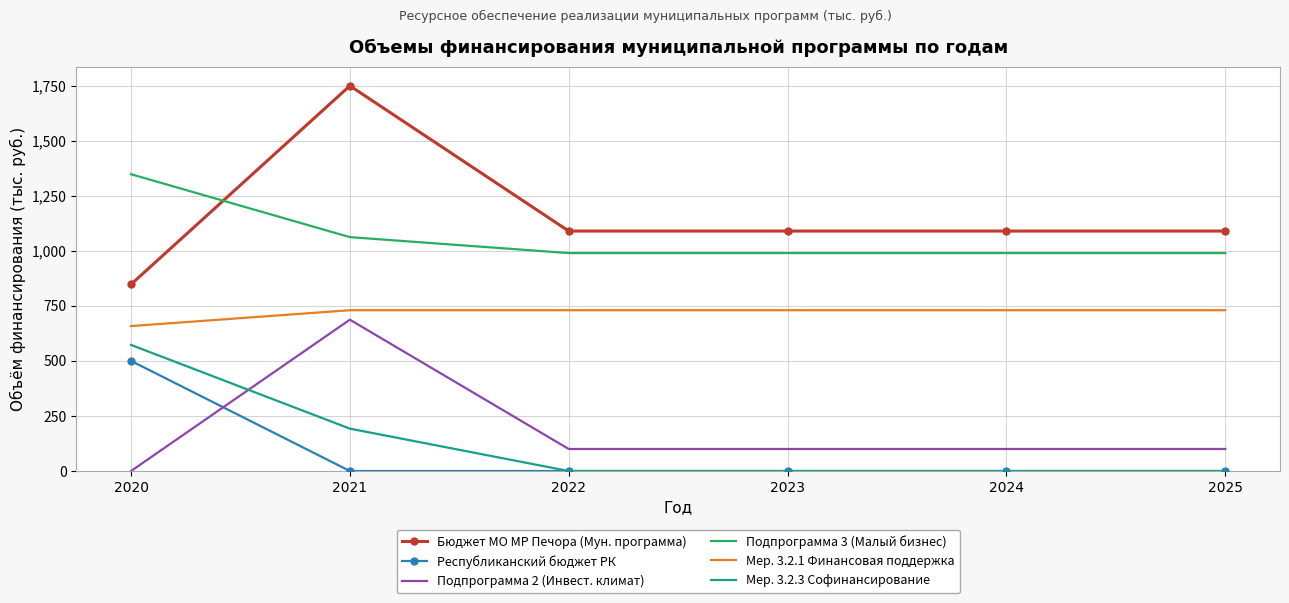

Which series has the largest range (max minus min)?

Бюджет МО МР Печора (Мун. программа)